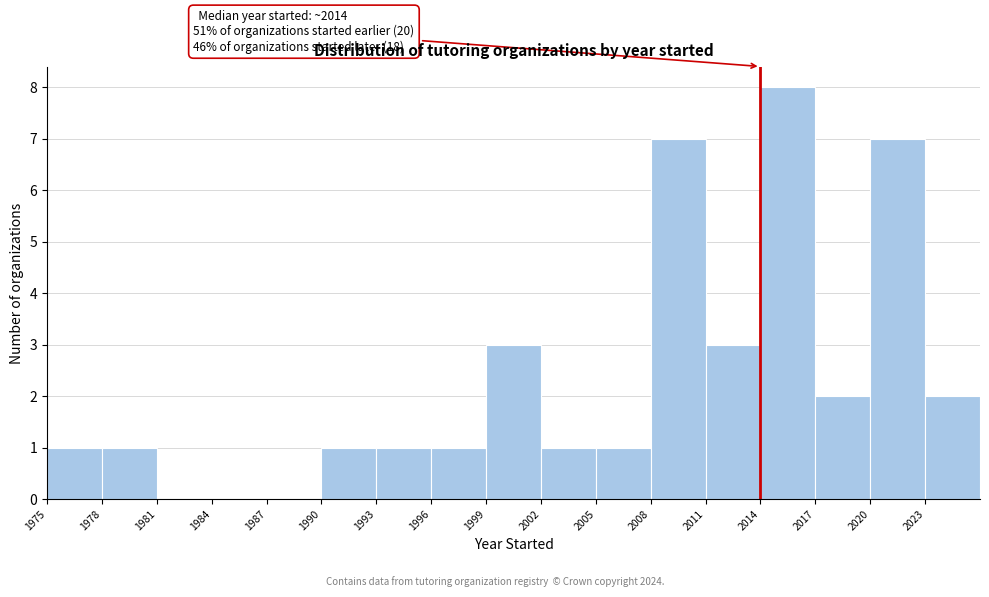

Over which range of the x-axis is the bar tallest?

2014 to 2017